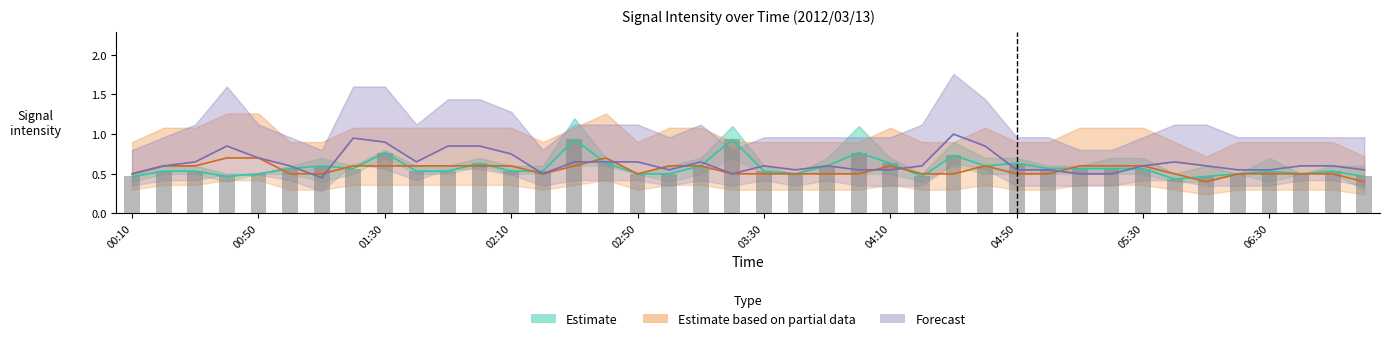

Which has a higher value, 13 or 39?

13